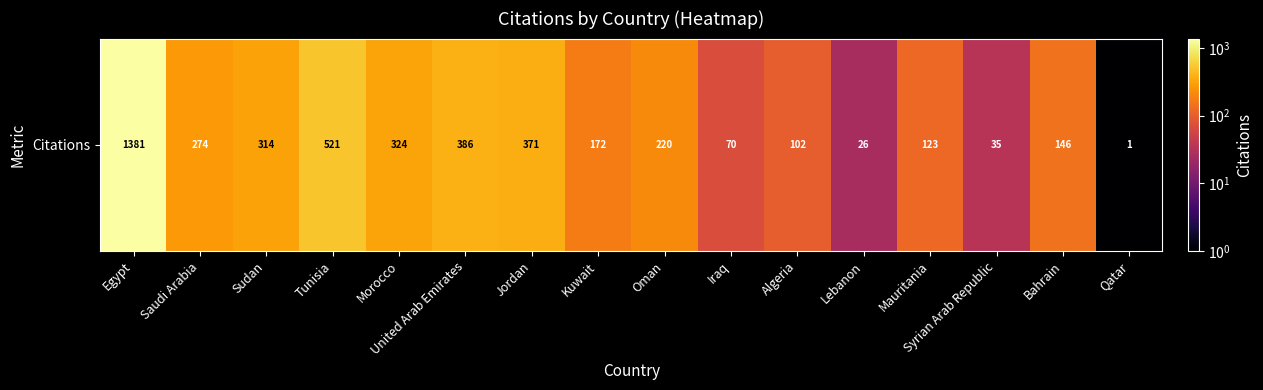

What is the sum of all values?

4466